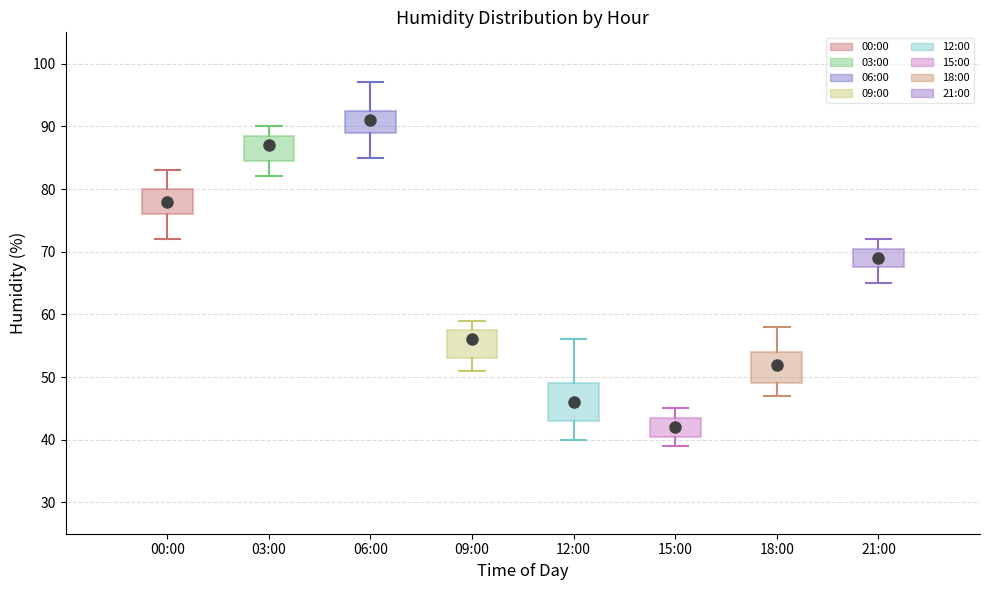

Which box has the lowest median line?

15:00